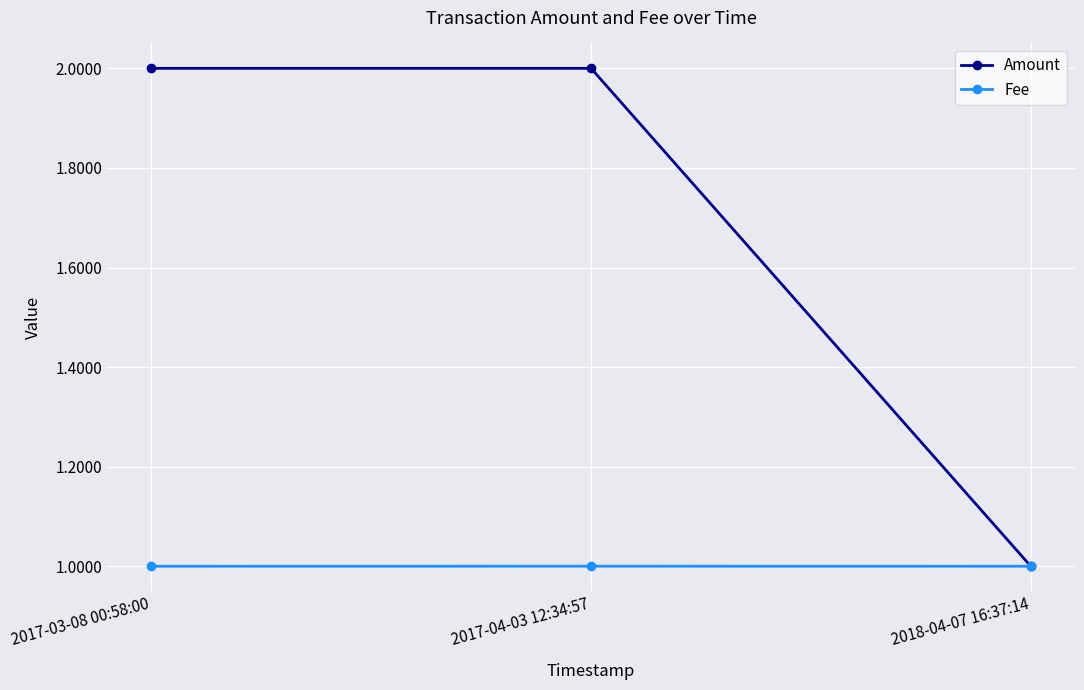

Read the Fee value at 2017-04-03 12:34:57.

1.0